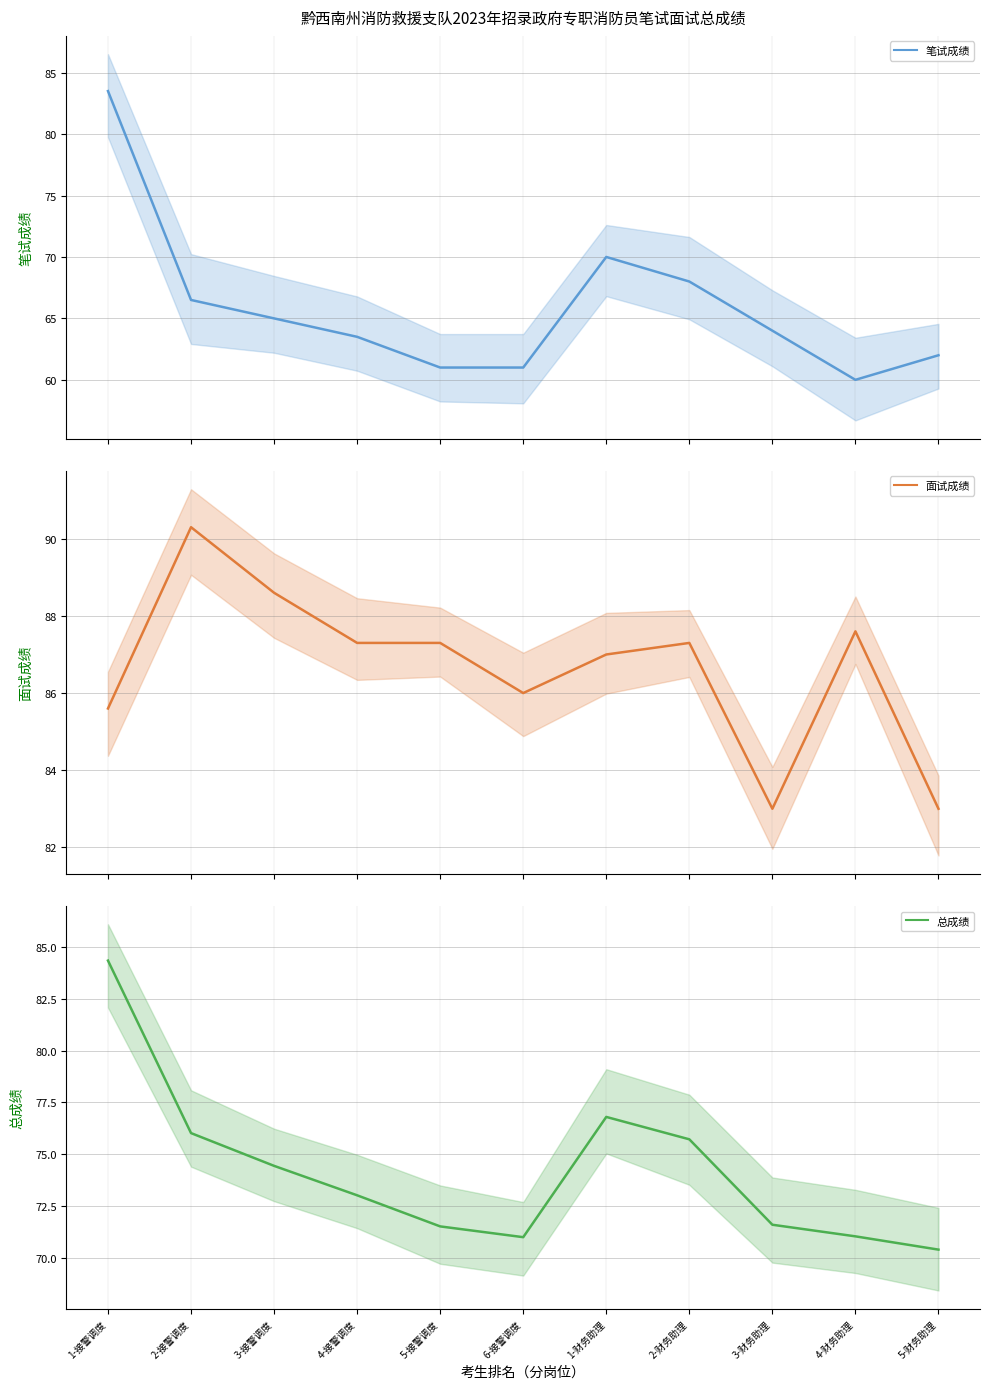

What is the spread (max minus min) of values at 2-财务助理?

19.3